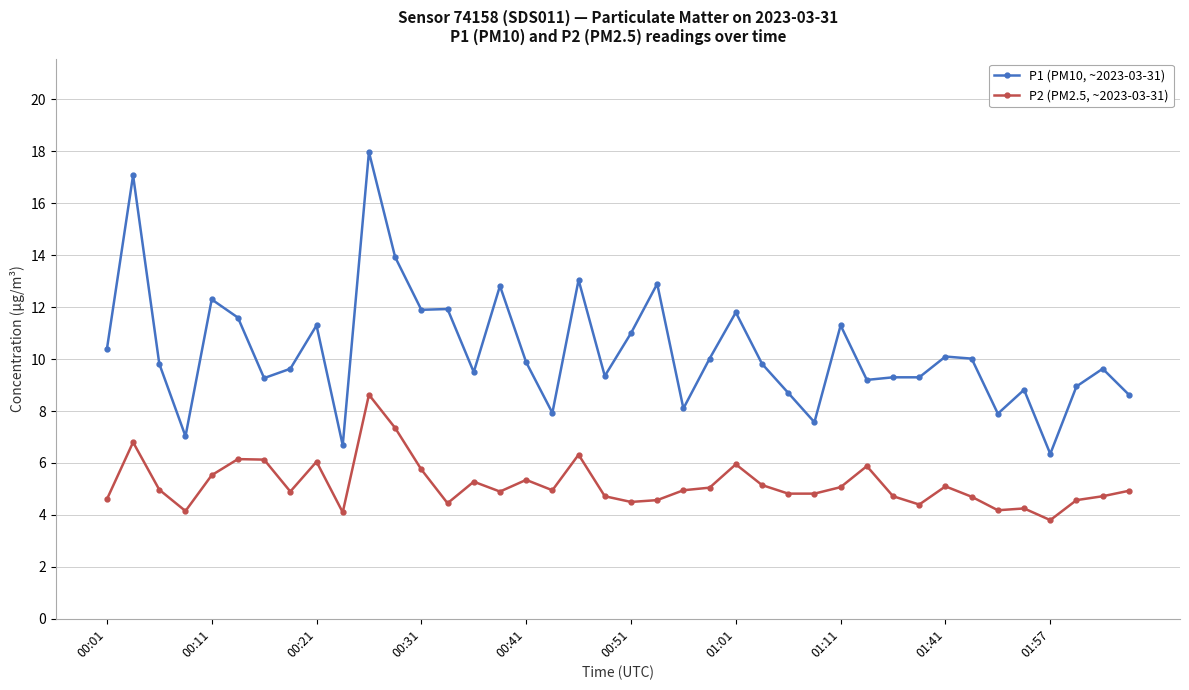

What are all the series names shown in the legend?

P1 (PM10, ~2023-03-31), P2 (PM2.5, ~2023-03-31)